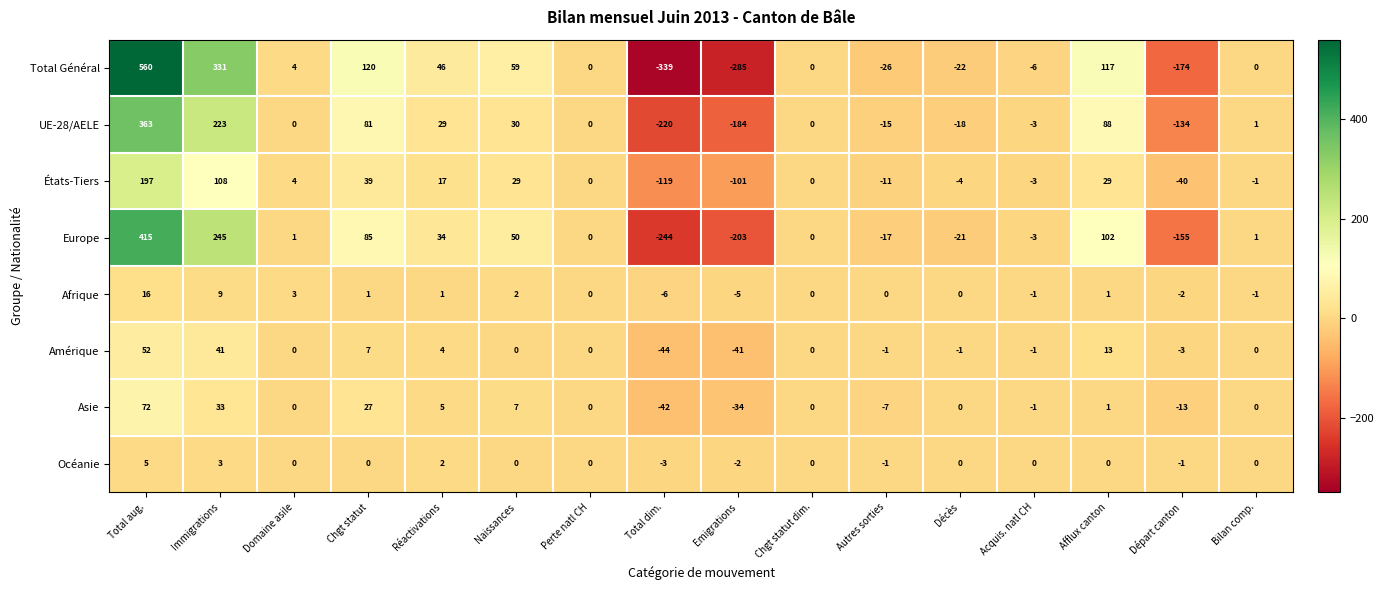

What is the total value across all series at Décès?

-66